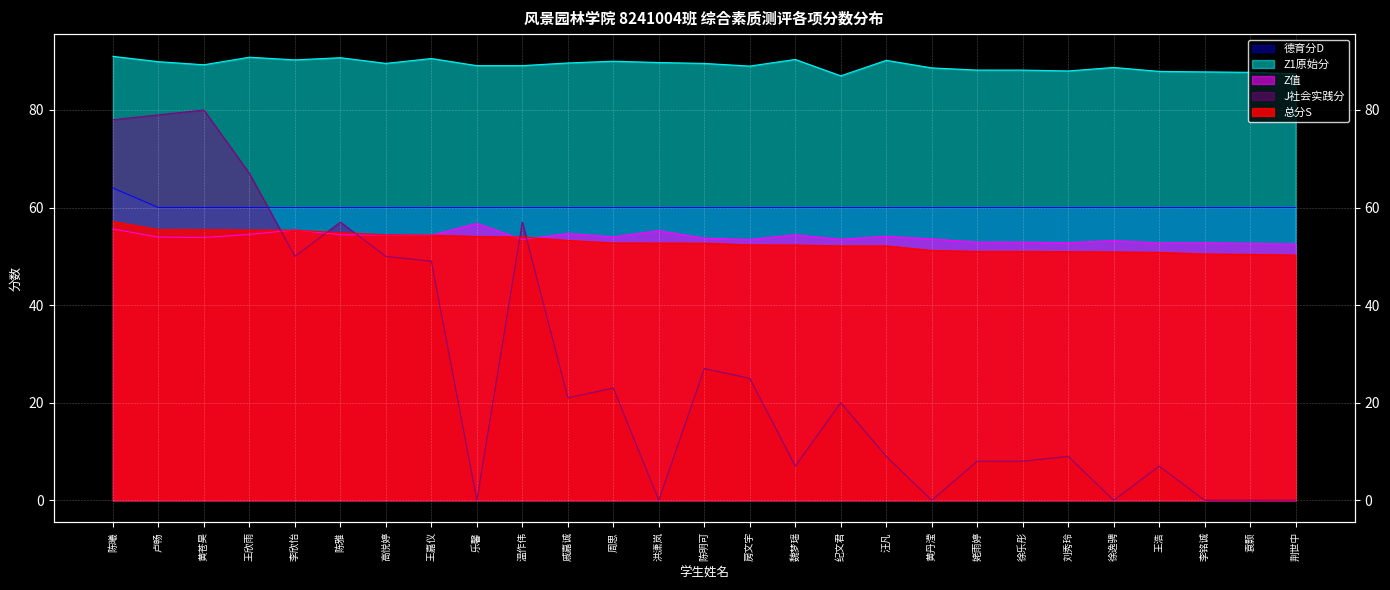

At how many categories does at least one series exceed 46?

27